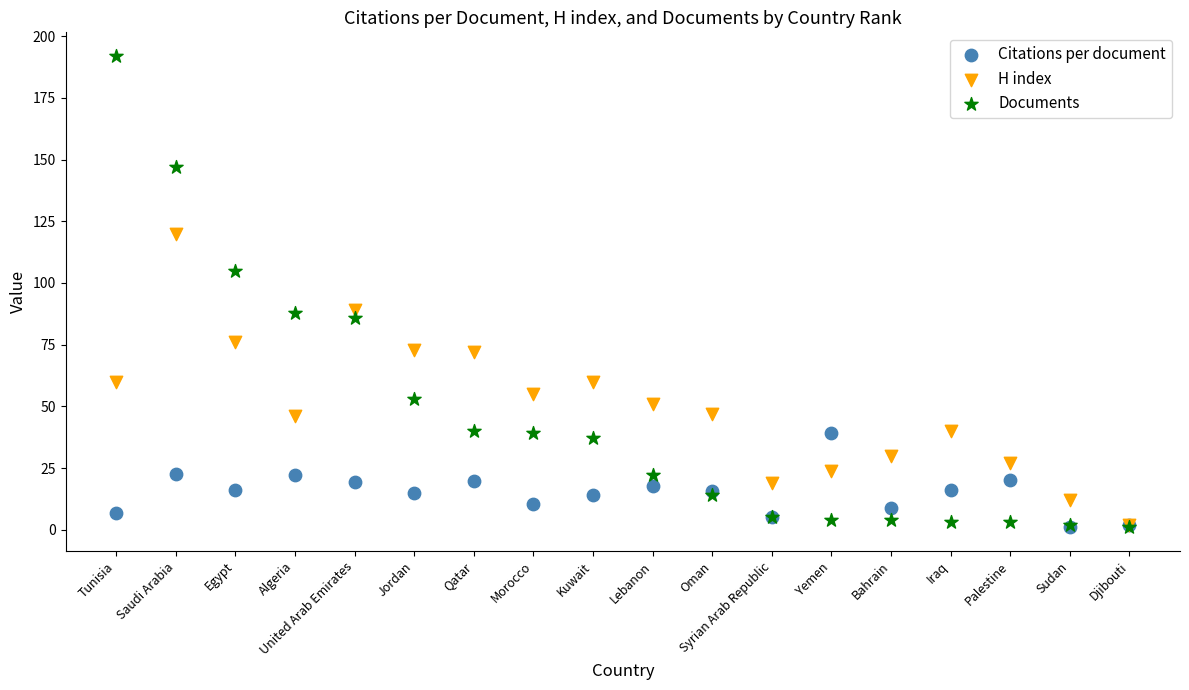

What are all the series names shown in the legend?

Citations per document, H index, Documents